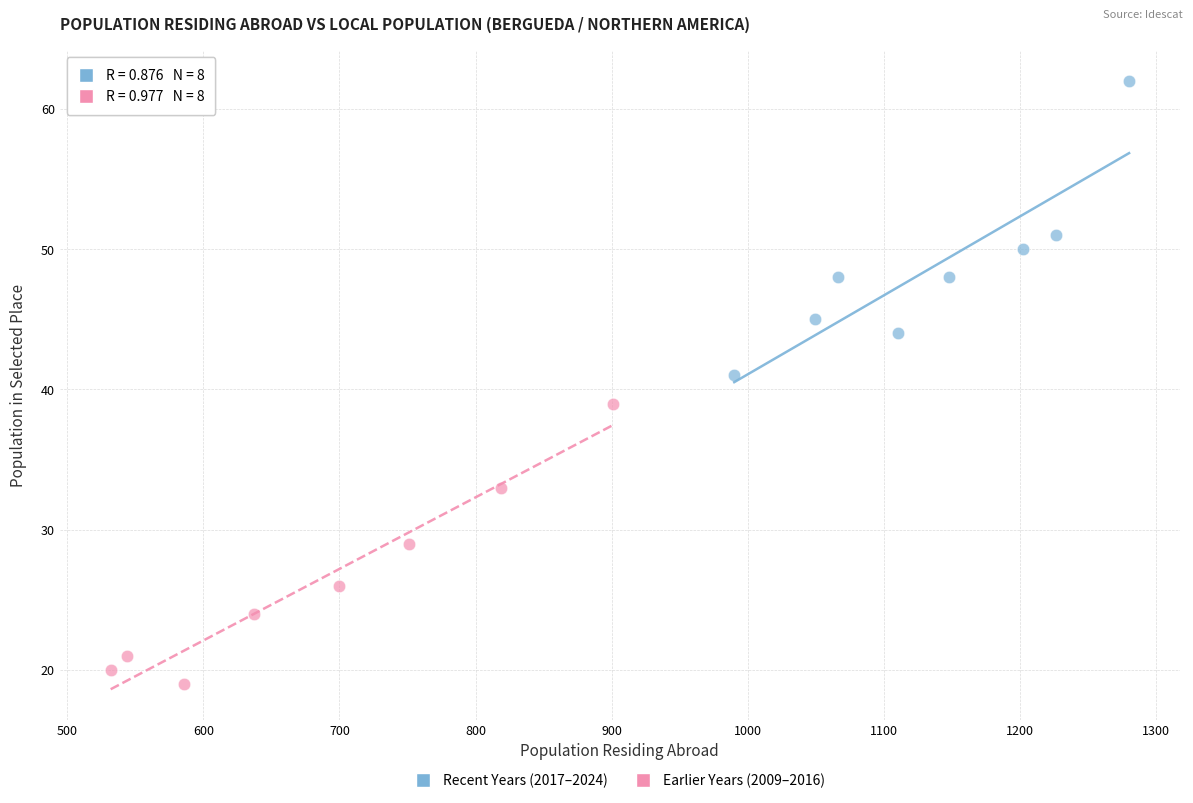

Which series has the largest Y range (max minus min)?

Recent Years (2017–2024)